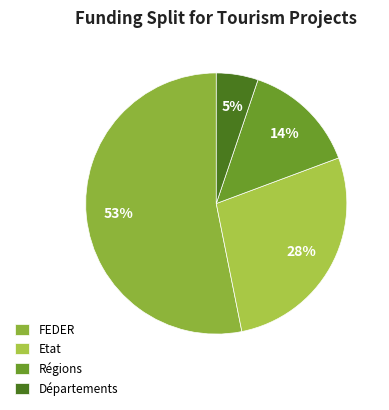

How many segments does this pie chart have?

4